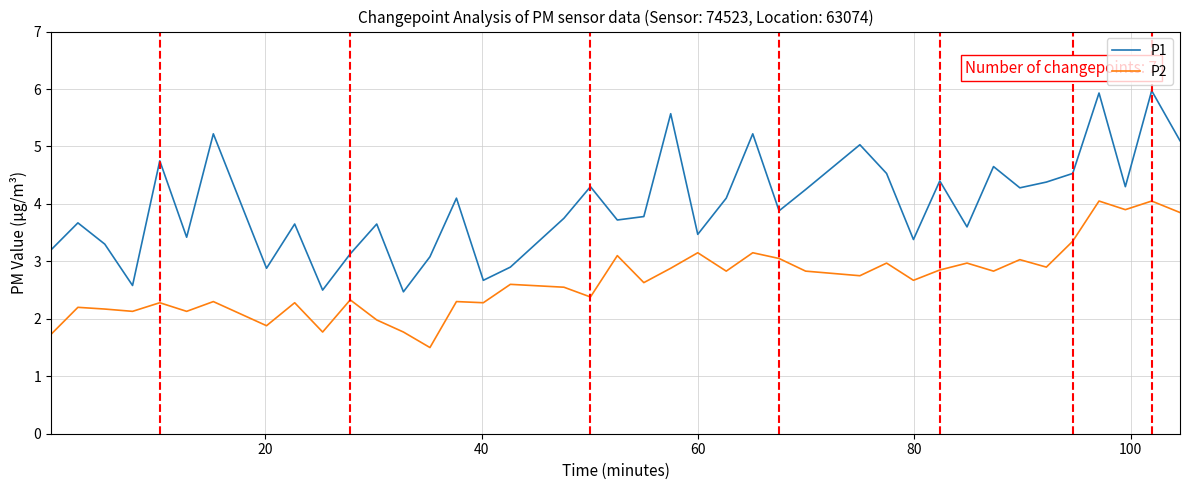

What is the difference between the maximum and minimum values in the P1 series?

3.5